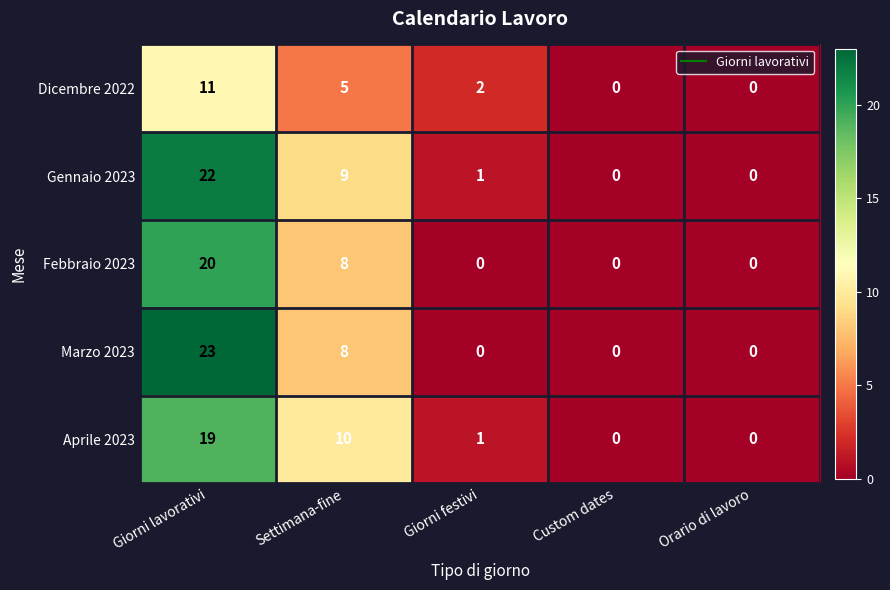

What is the highest value of the Marzo 2023 series?

23